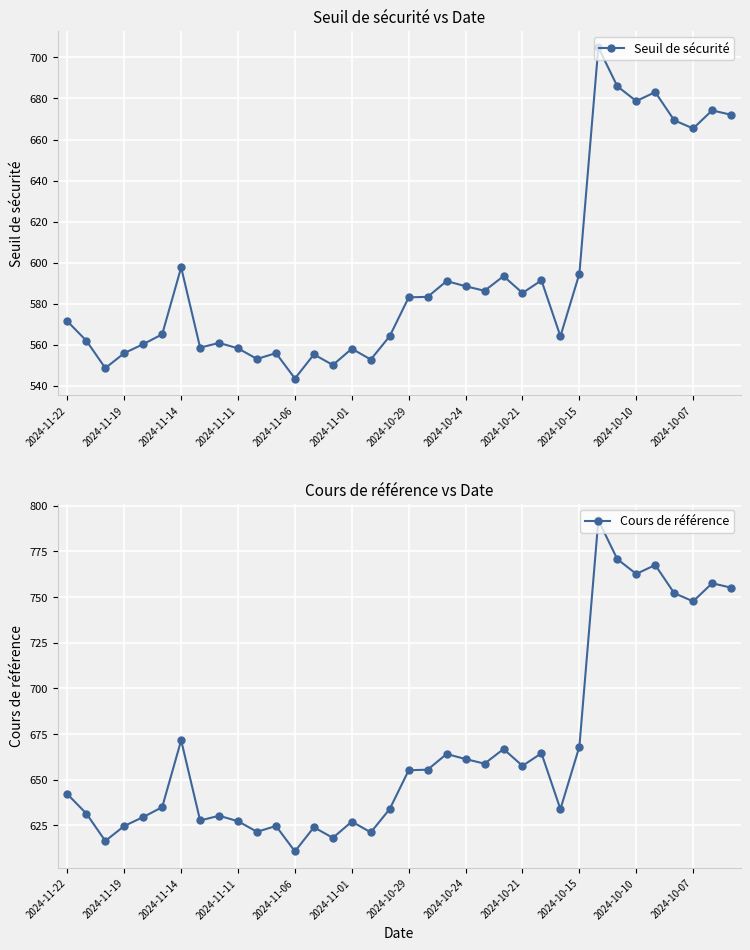

List the series in order of their overall mean, highest first.

Cours de référence, Seuil de sécurité